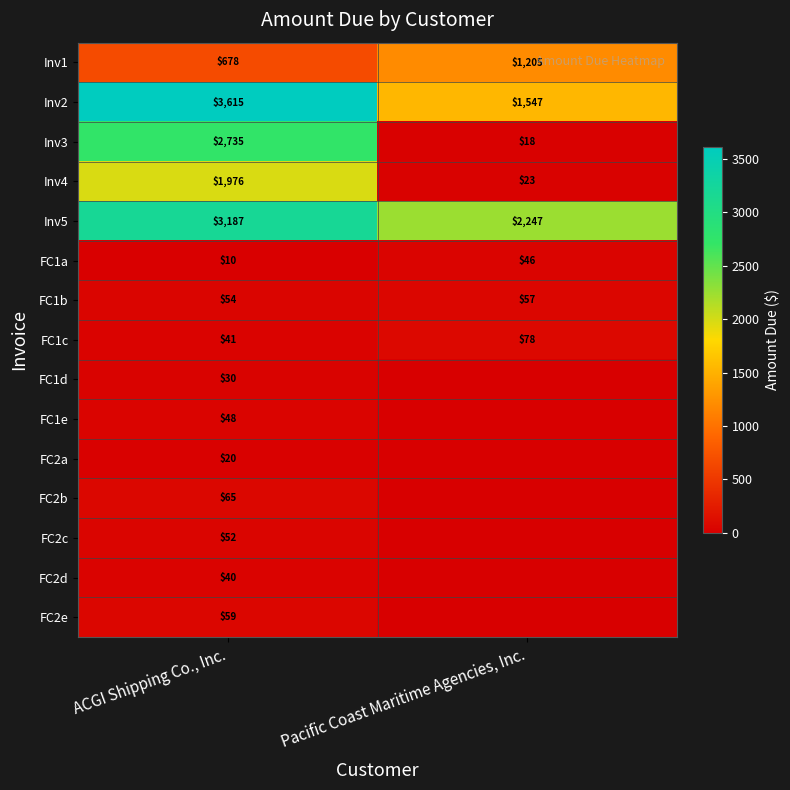

Rank the categories by FC1b value from highest to lowest.

Pacific Coast Maritime Agencies, Inc., ACGI Shipping Co., Inc.